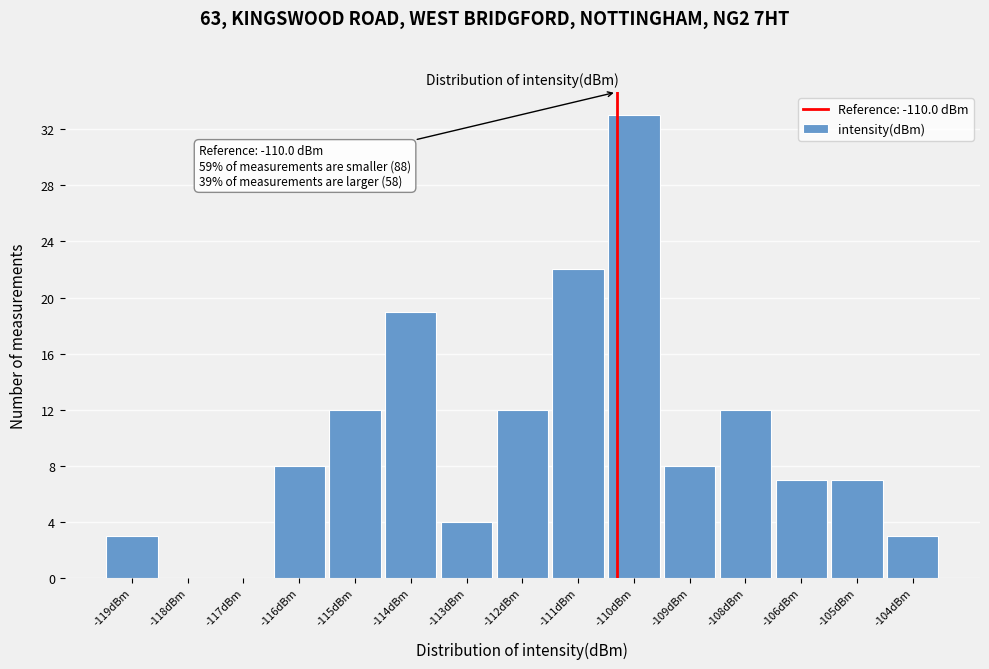

Reading left to right, extract all data points from this chart.

-119dBm=3	-118dBm=0	-117dBm=0	-116dBm=8	-115dBm=12	-114dBm=19	-113dBm=4	-112dBm=12	-111dBm=22	-110dBm=33	-109dBm=8	-108dBm=12	-106dBm=7	-105dBm=7	-104dBm=3